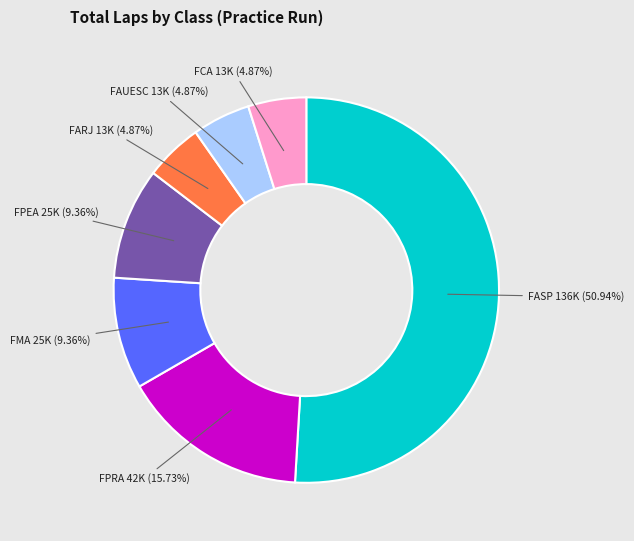

Is there any slice that represents more than half of the pie?

Yes